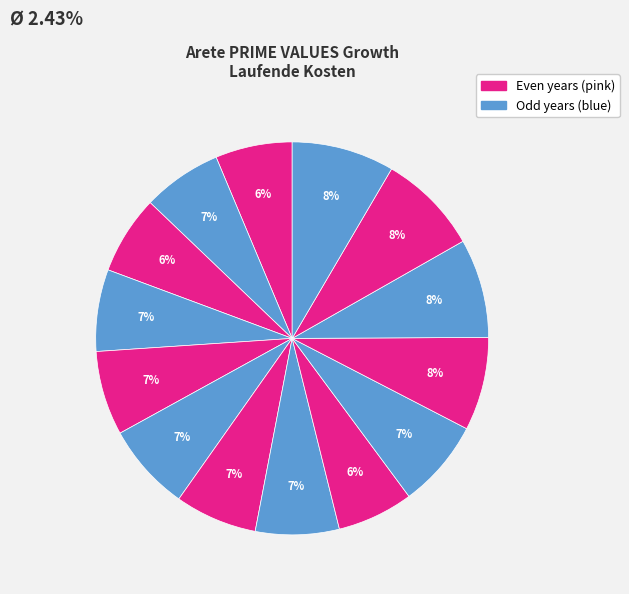

To the nearest percent, what is the average slice percentage?

7%